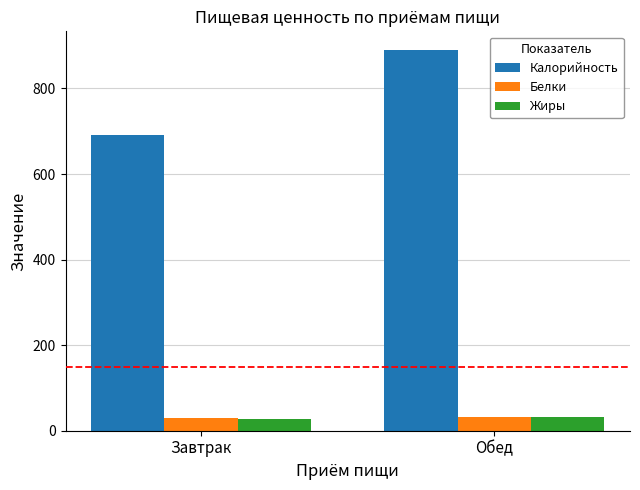

How many values in the Жиры series are below 31?

1